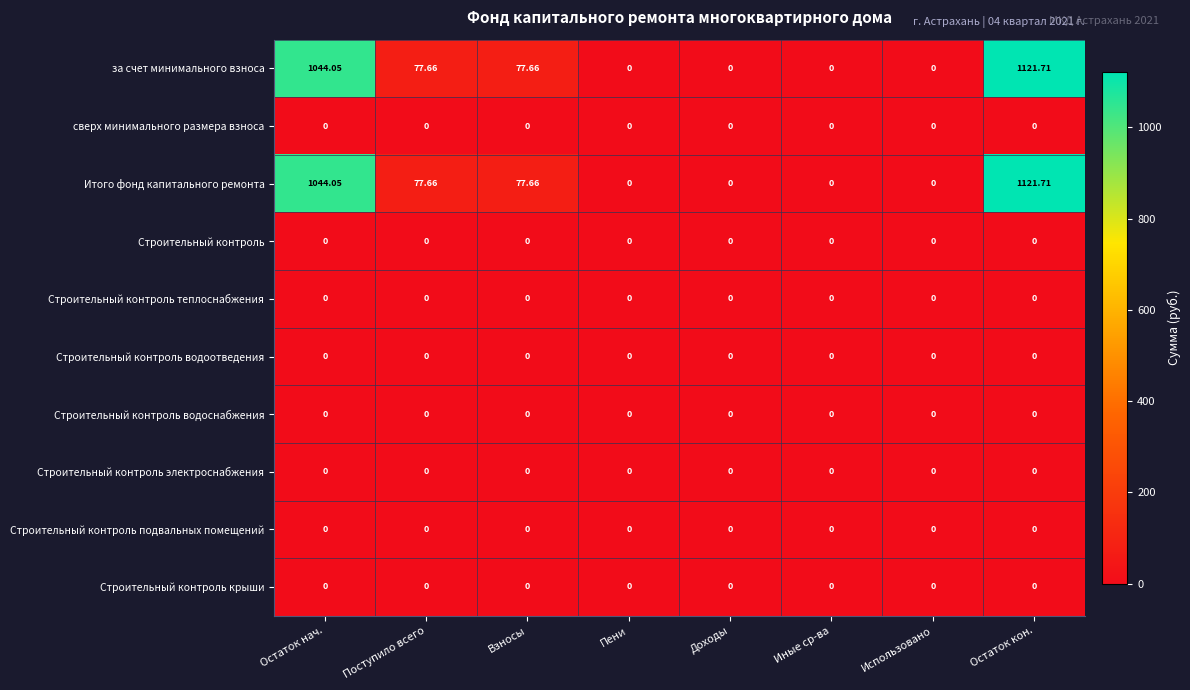

Is the value of Итого фонд капитального ремонта at Остаток нач. greater than the value of Строительный контроль at Иные ср-ва?

Yes